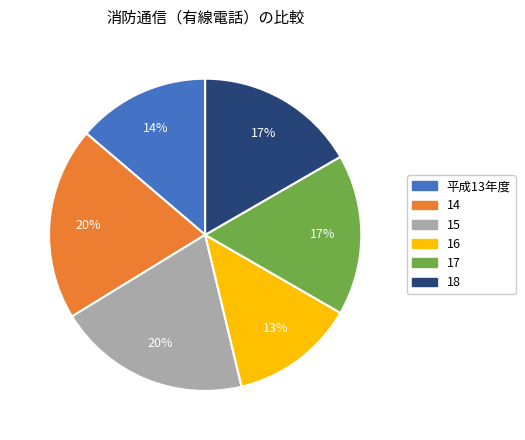

What percentage is the 15 slice, to the nearest percent?

20%